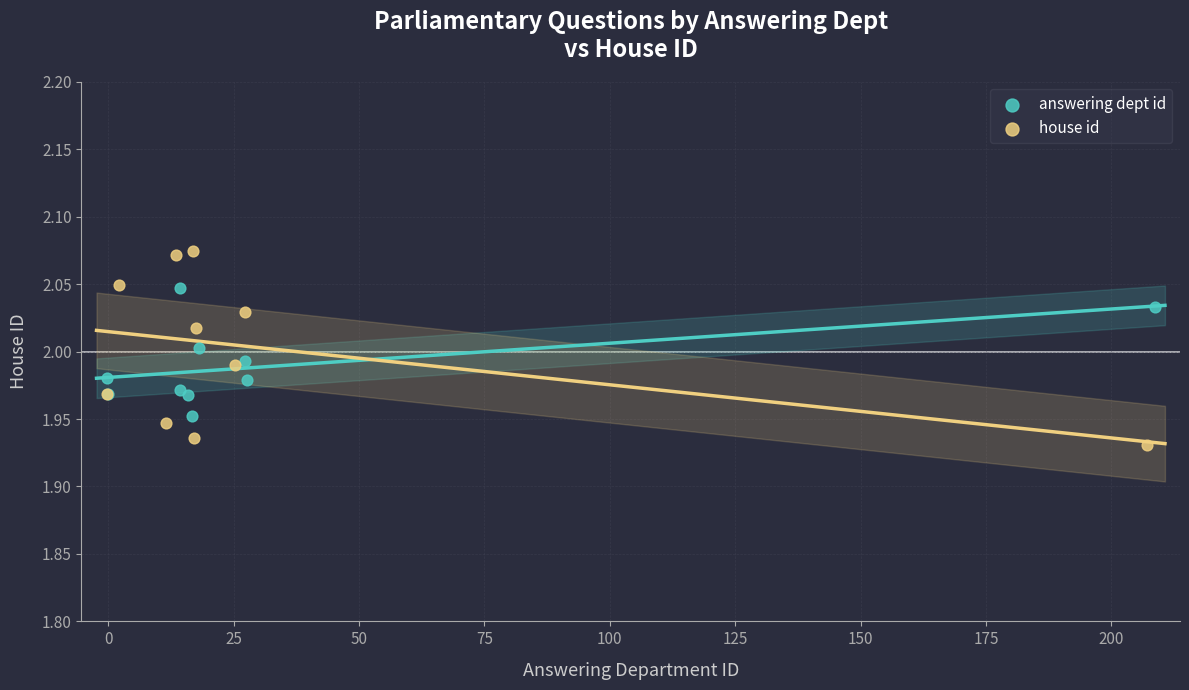

Which series has the largest Y range (max minus min)?

house id